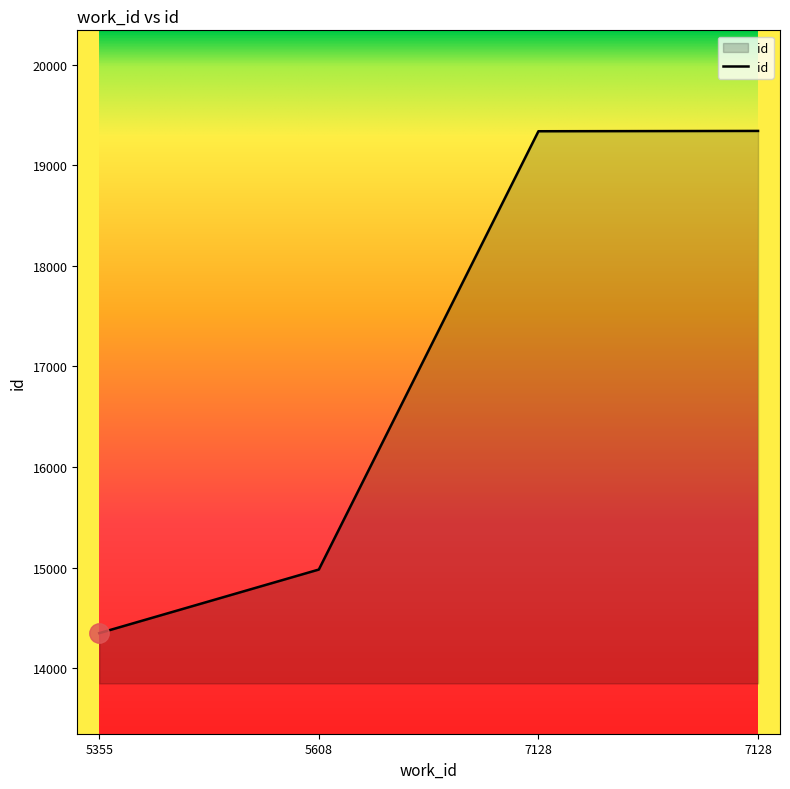

Approximately how many times larger is the value at 5608 compared to 5355?

1.0